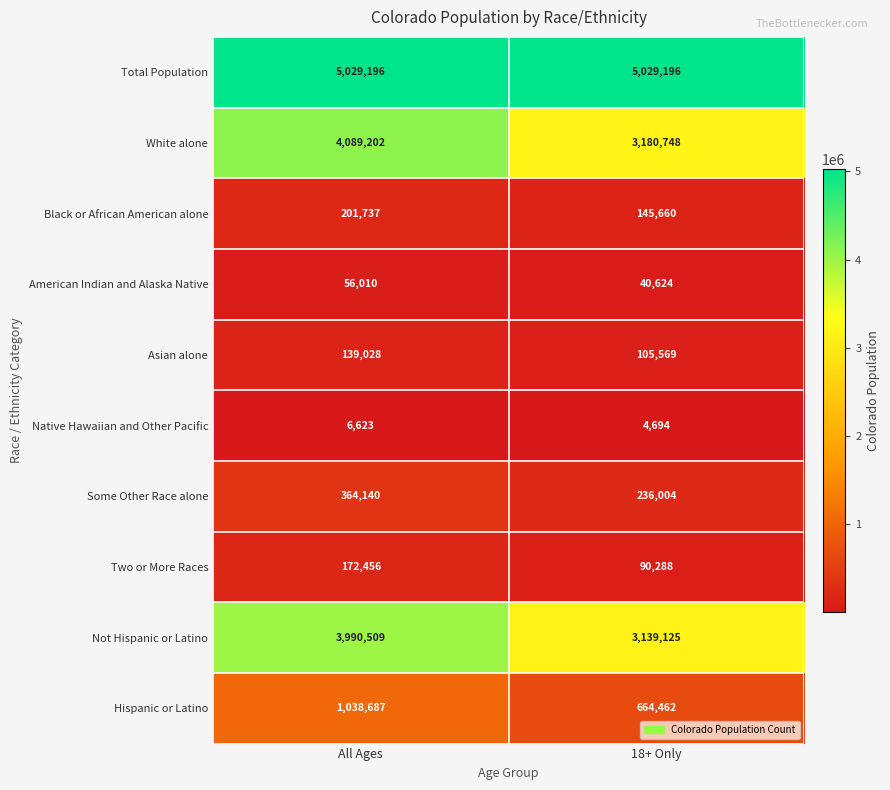

The value of White alone at All Ages is 1748197. True or false?

False